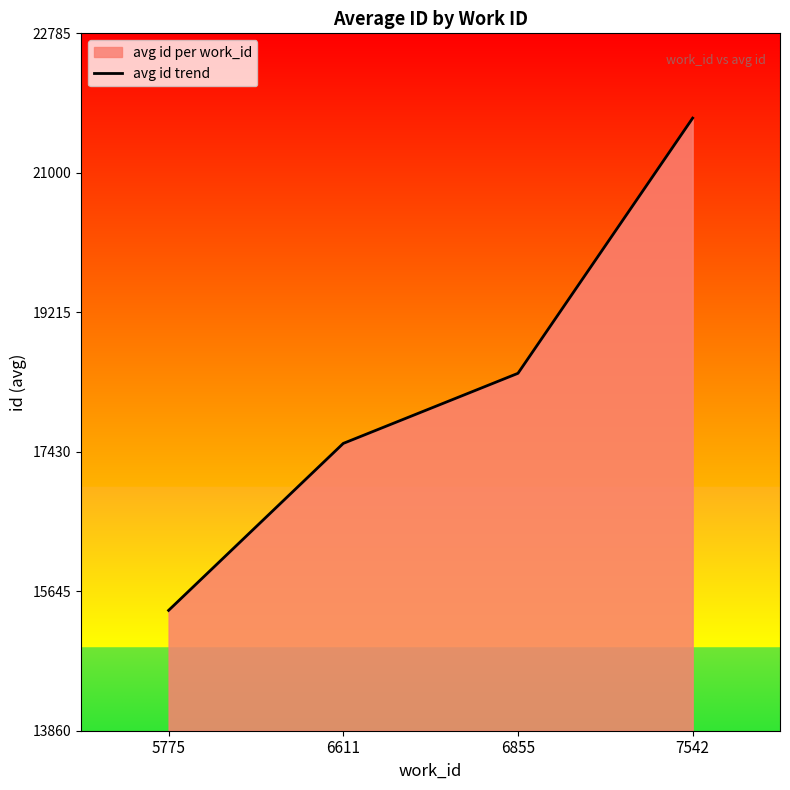

Reading left to right, list all the values displayed in this chart.

15400	17537	18434	21700